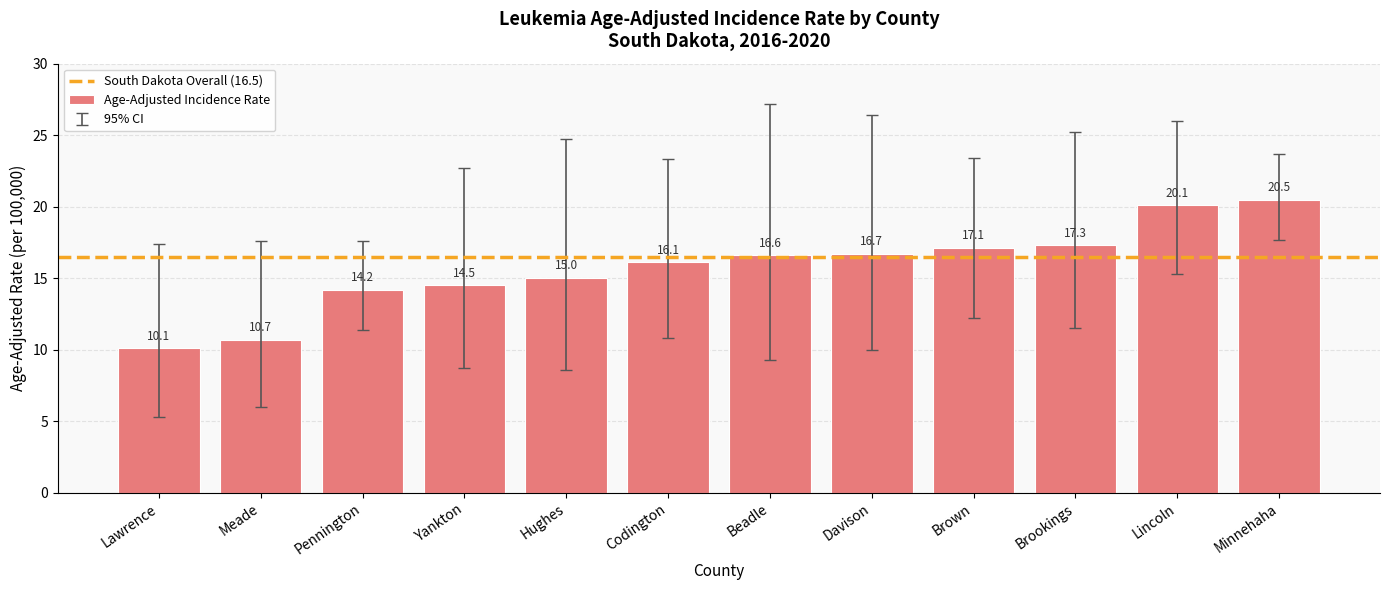

What is the label of the 6th bar from the left?

Codington